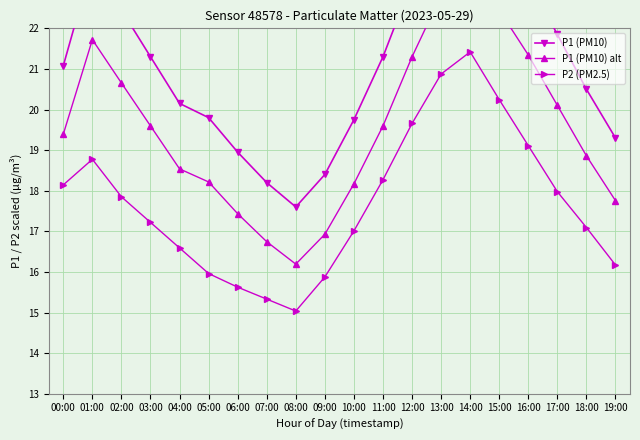

Read the P1 (PM10) value at 00:00.

21.1